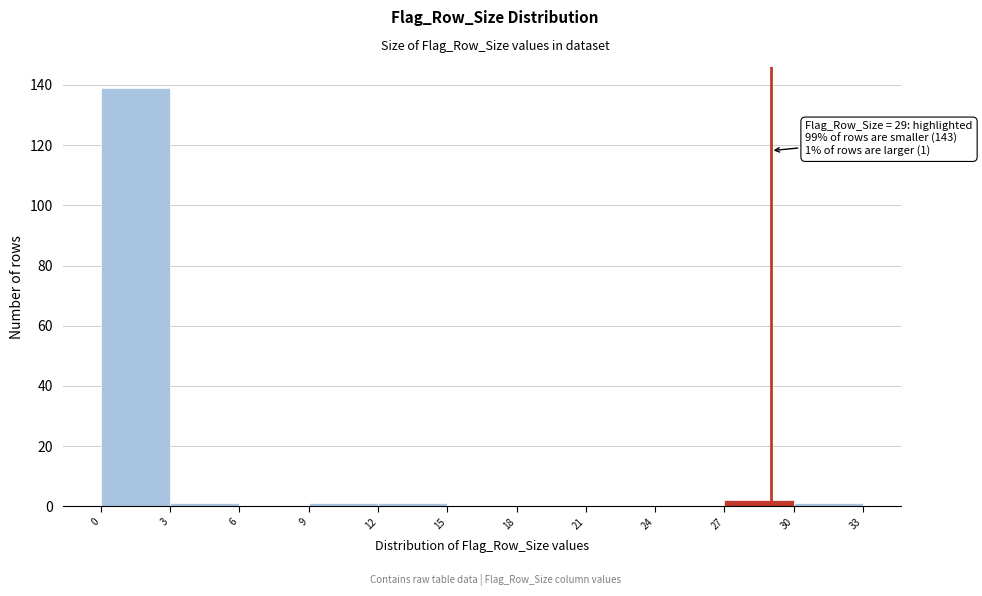

Which range on the x-axis has the tallest bar?

0 to 3